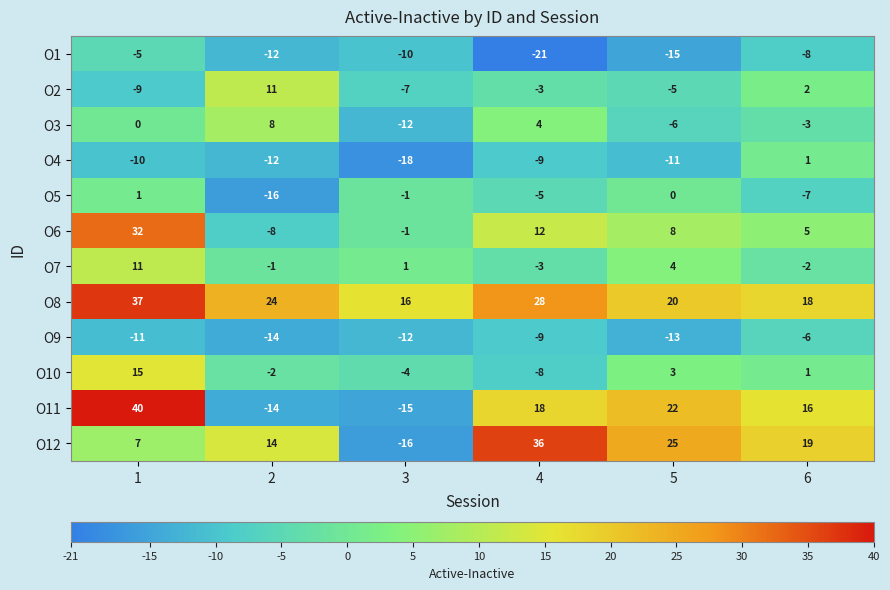

What is the total value across all series at 5?

32